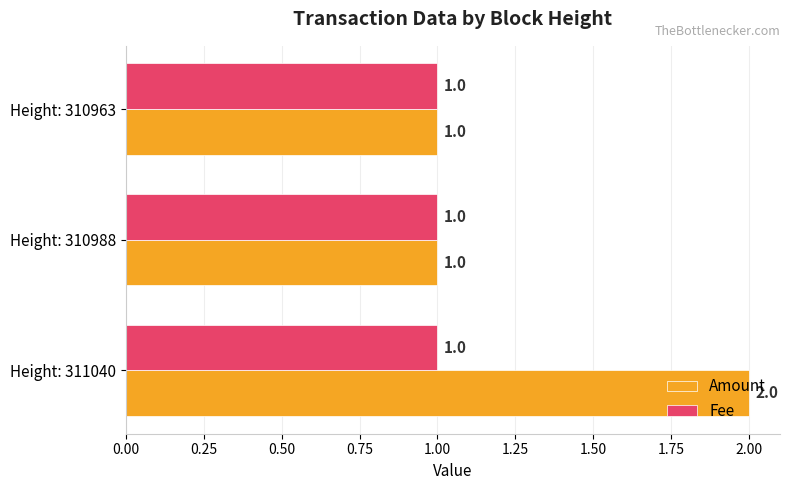

Which series has the widest spread of values?

Amount